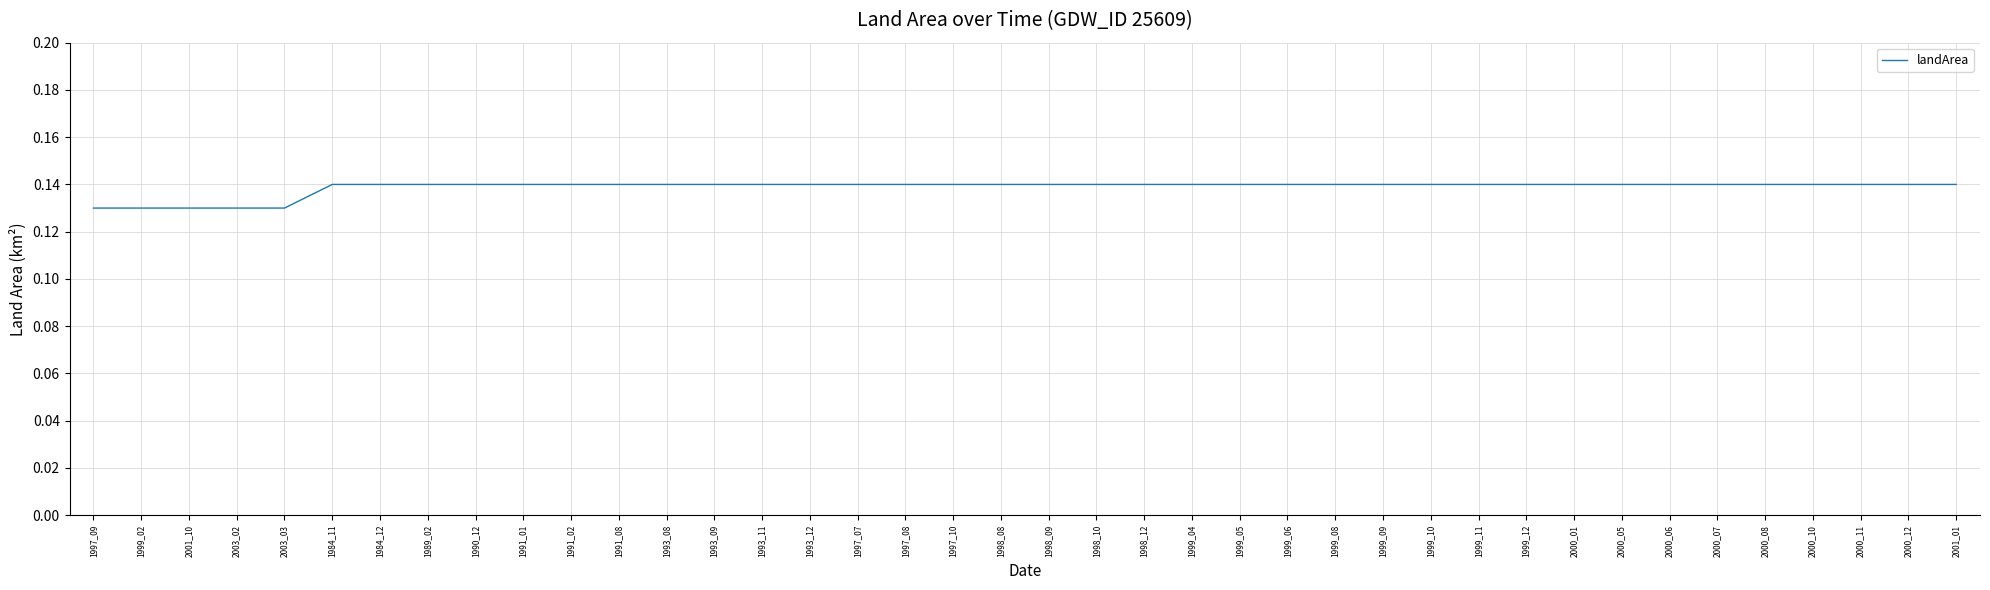

The value at 1993_09 is 0.2. True or false?

False